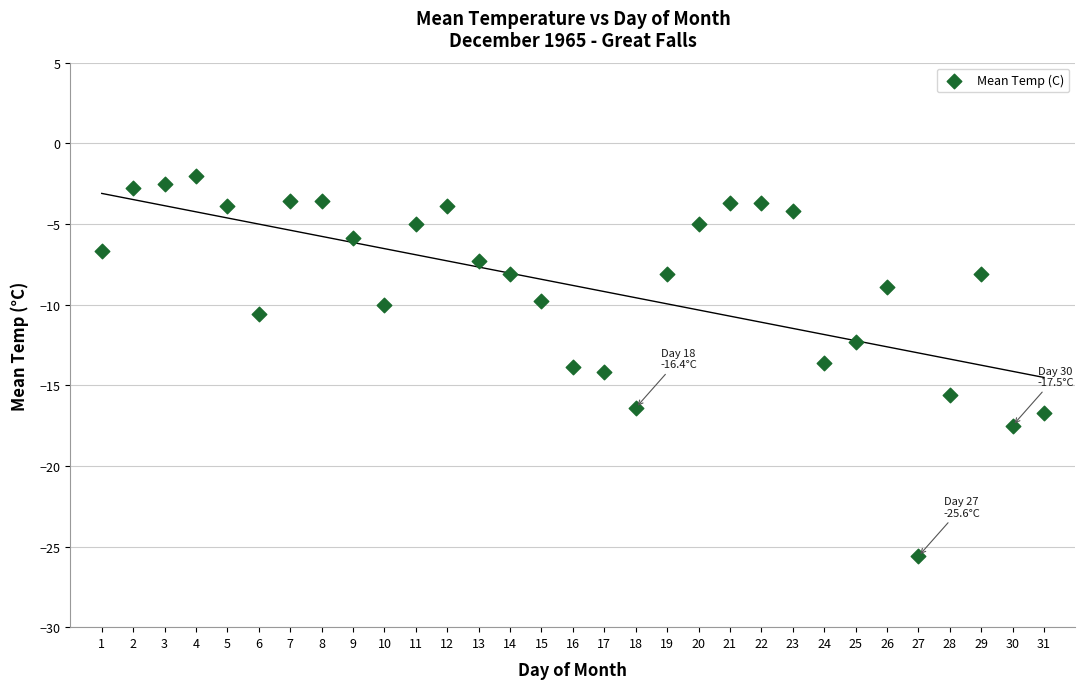

What is the range of Y values (max minus min)?

23.6